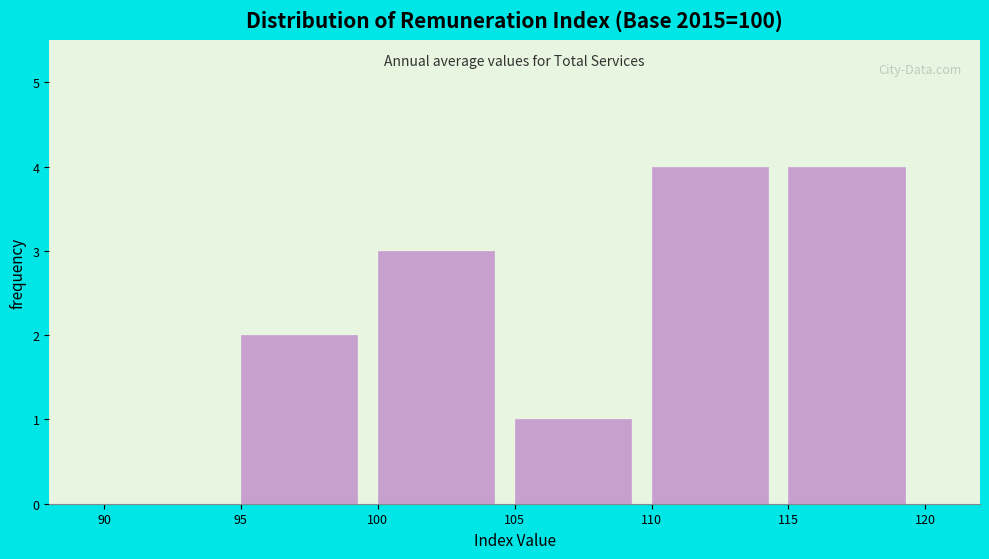

What is the height of the bar covering 95 to 100 on the x-axis? The values are not printed on the chart, so give them approximately, as read against the axis.

2